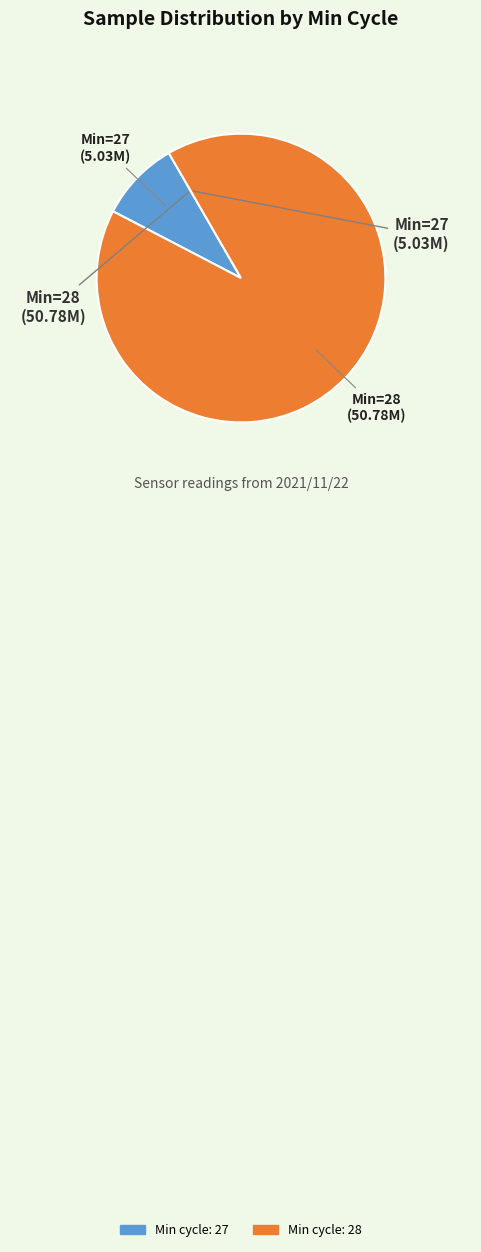

Is there any slice that represents more than half of the pie?

Yes